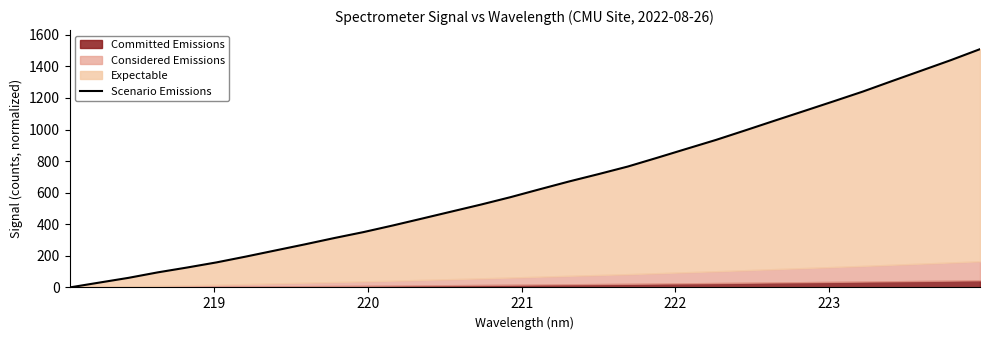

True or false: there are more than 2 points higher than both neighbors.

False